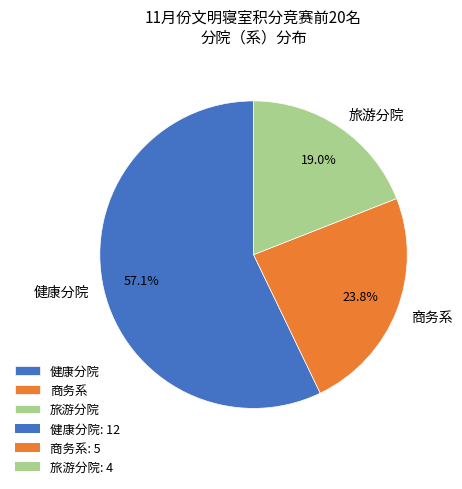

Approximately how many times larger is the value at 旅游分院 compared to 健康分院?

0.3